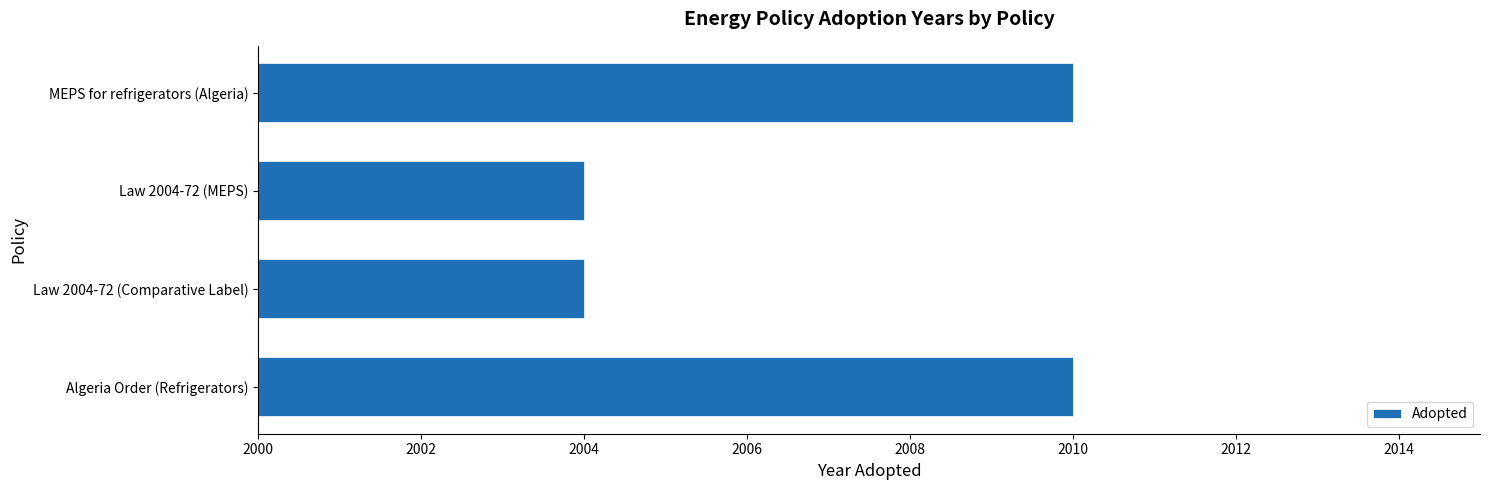

What is the ratio of the value at Law 2004-72 (Comparative Label) to the value at Algeria Order (Refrigerators)?

1.0